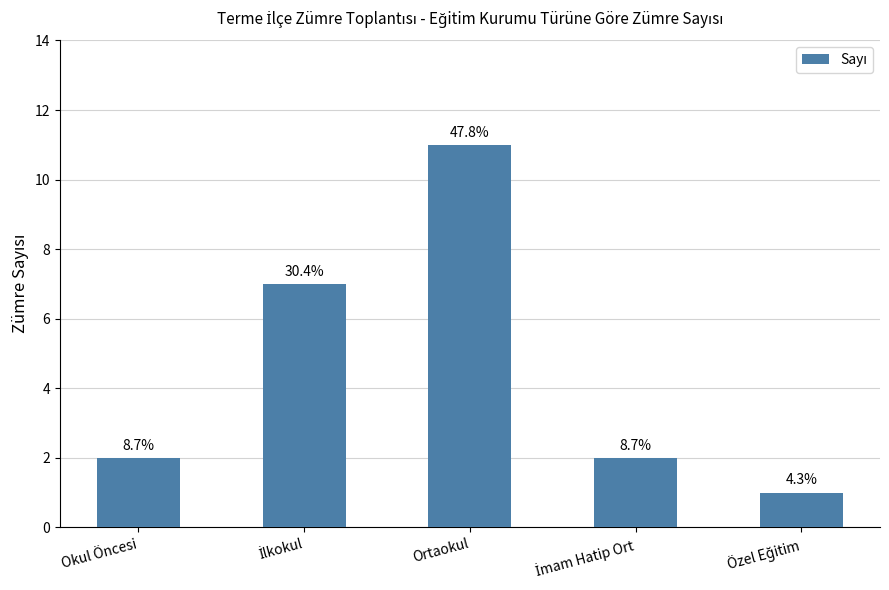

Which has a higher value, İmam Hatip Ort or Özel Eğitim?

İmam Hatip Ort